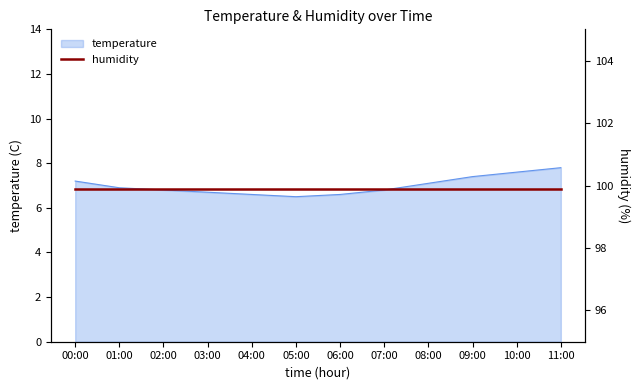

What is the difference between the second highest and second lowest values?

1.0